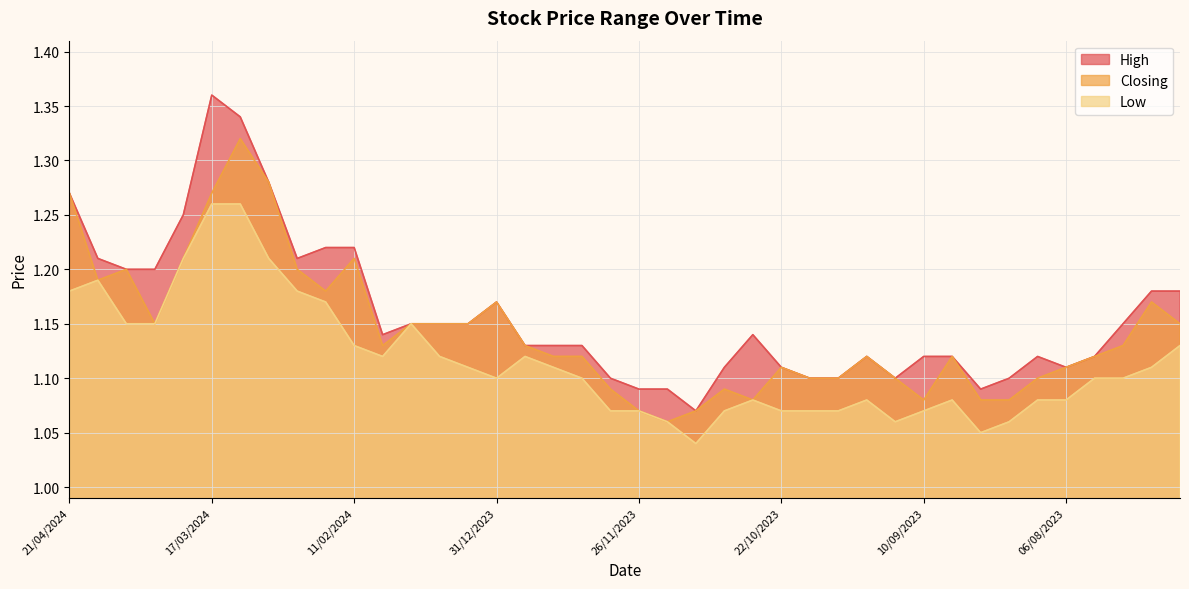

What is the label of the 32nd point from the right?

25/02/2024